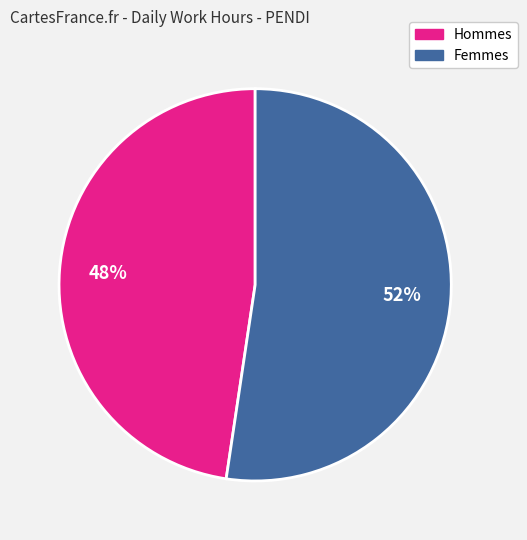

To the nearest percent, what is the average slice percentage?

50%